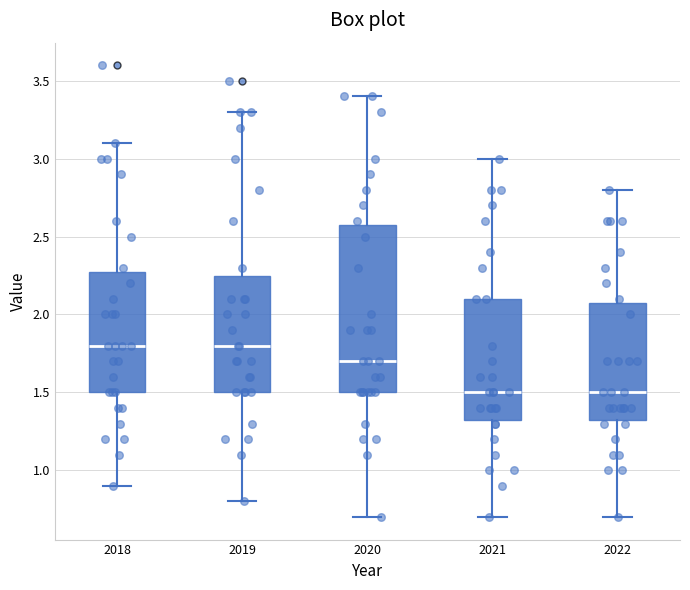

Reading left to right, read every box against the y-axis: the position of its median line, the range the box covers, and the ends of its whiskers. The values are not printed on the chart, so give them approximately, as read against the axis.

2018: median 1.80, box 1.50 to 2.30, whiskers 0.90 to 3.10
2019: median 1.80, box 1.50 to 2.25, whiskers 0.80 to 3.30
2020: median 1.70, box 1.50 to 2.60, whiskers 0.70 to 3.40
2021: median 1.50, box 1.35 to 2.10, whiskers 0.70 to 3.00
2022: median 1.50, box 1.35 to 2.10, whiskers 0.70 to 2.80